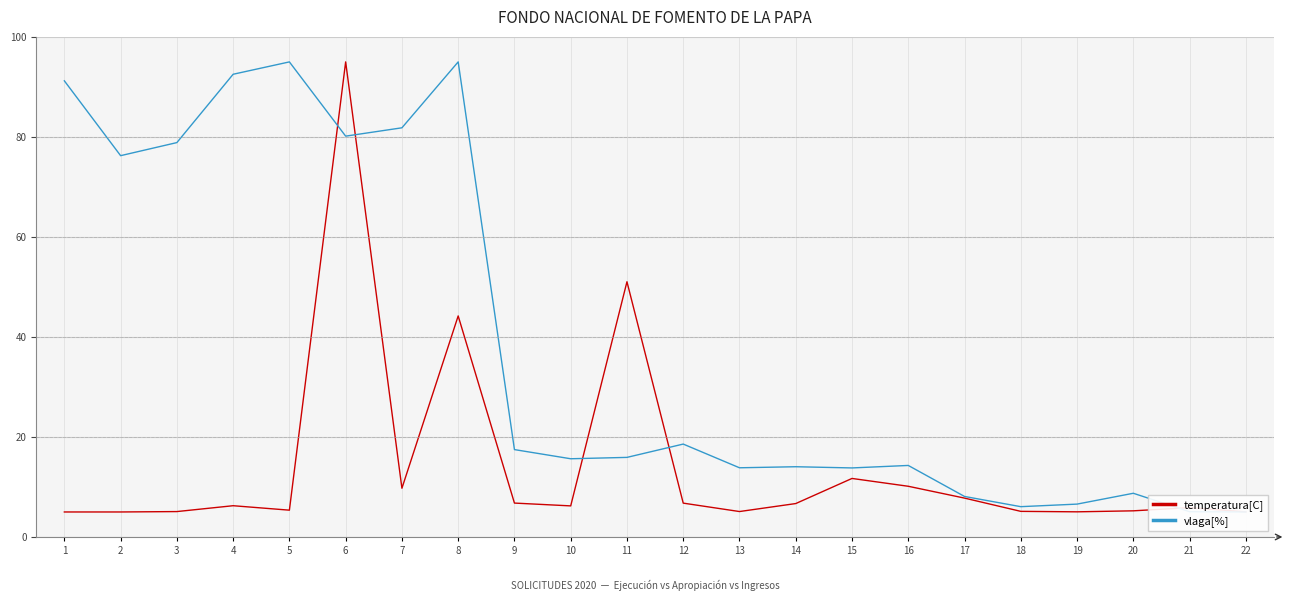

Rank the categories by temperatura[C] value from highest to lowest.

6, 11, 8, 15, 16, 7, 17, 9, 12, 14, 4, 10, 21, 5, 20, 18, 13, 3, 19, 22, 1, 2